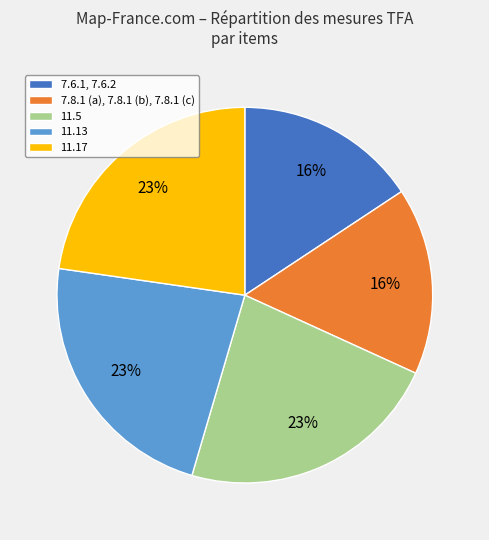

Is it true that 11.13 is 17% of the pie?

False